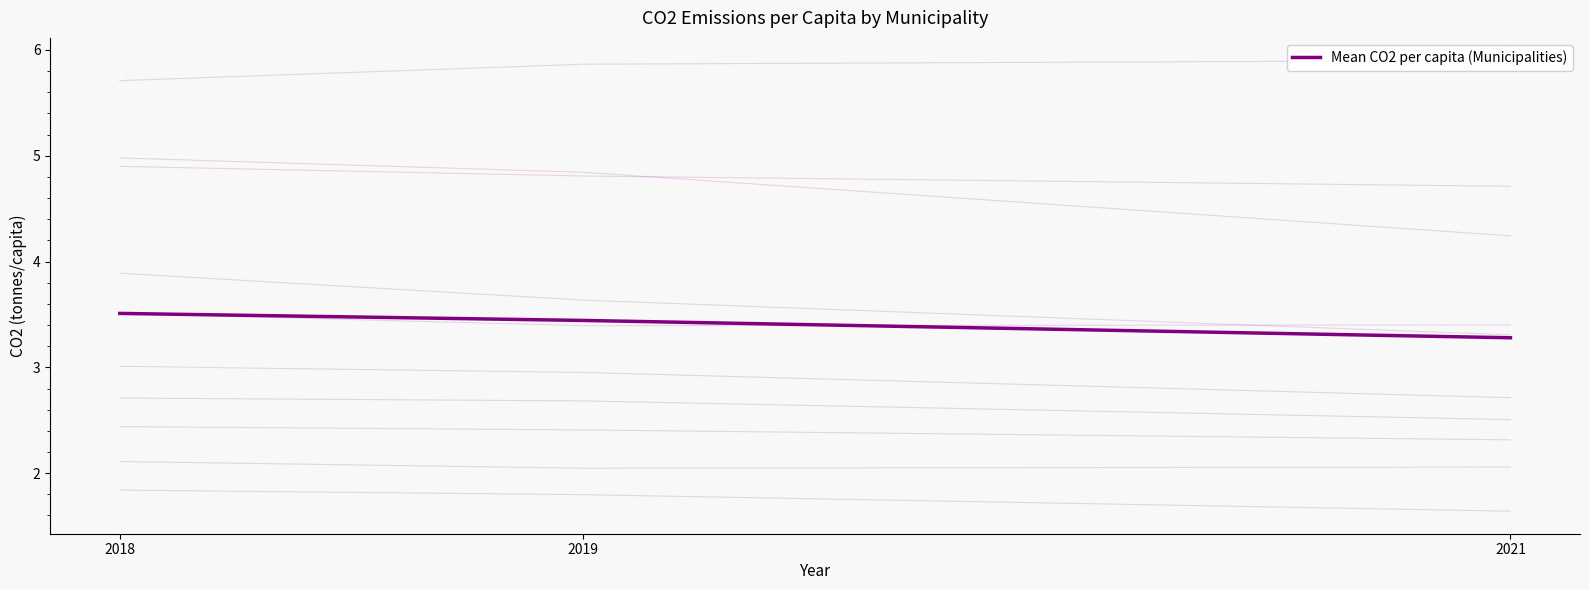

What value does the data have at 2018?

3.5